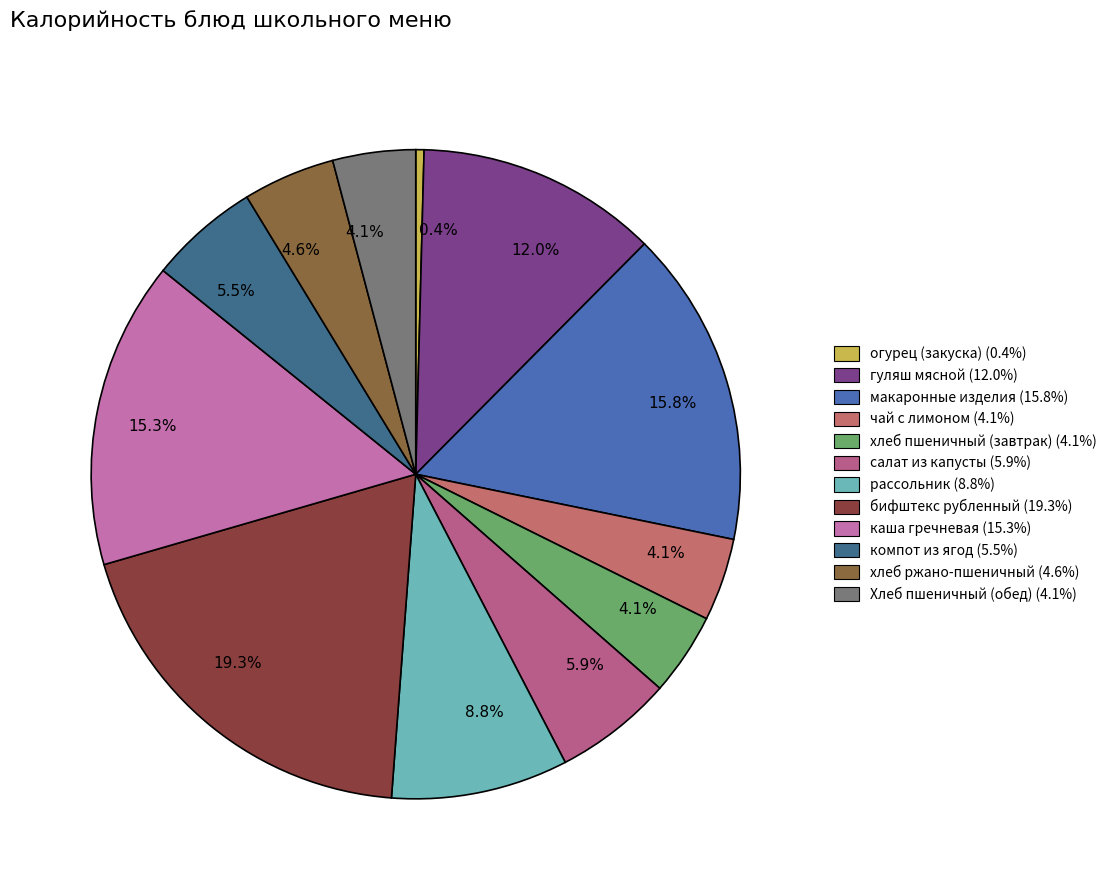

Count the number of slices in the pie.

12